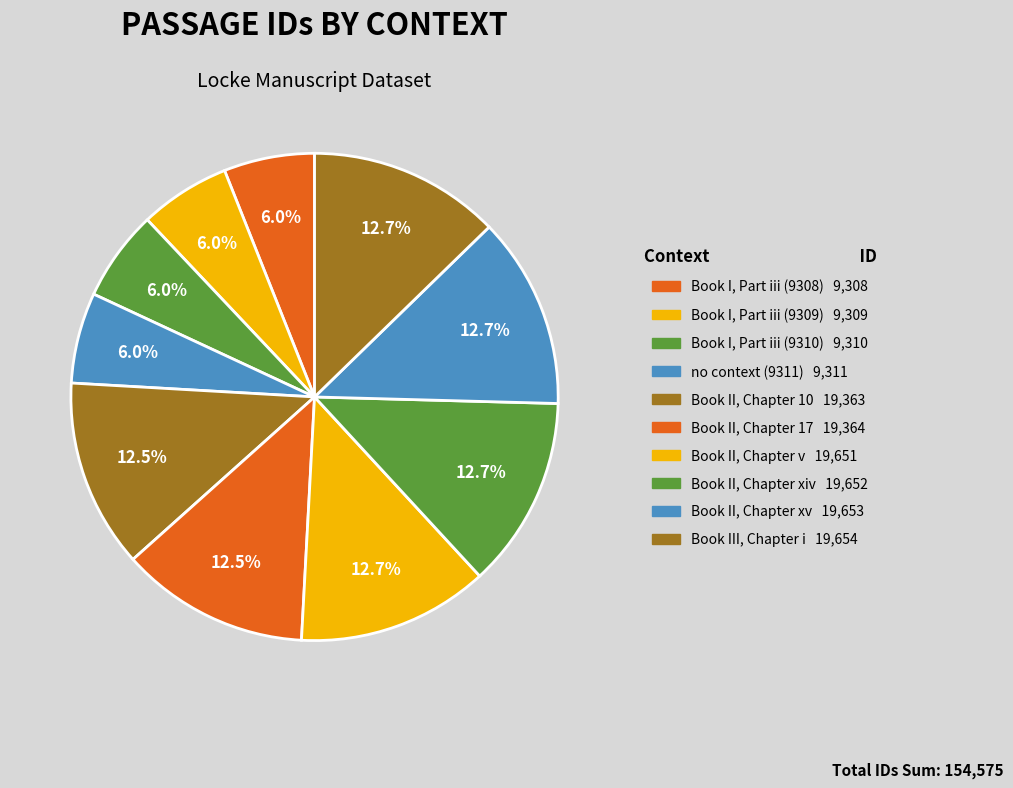

How many slices are in this pie chart?

10